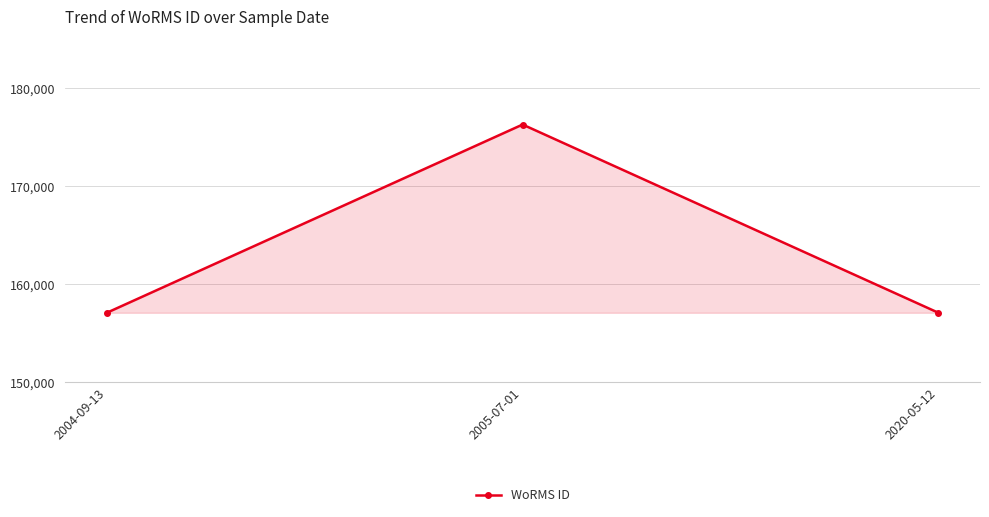

Which label corresponds to the largest value in the chart?

2005-07-01